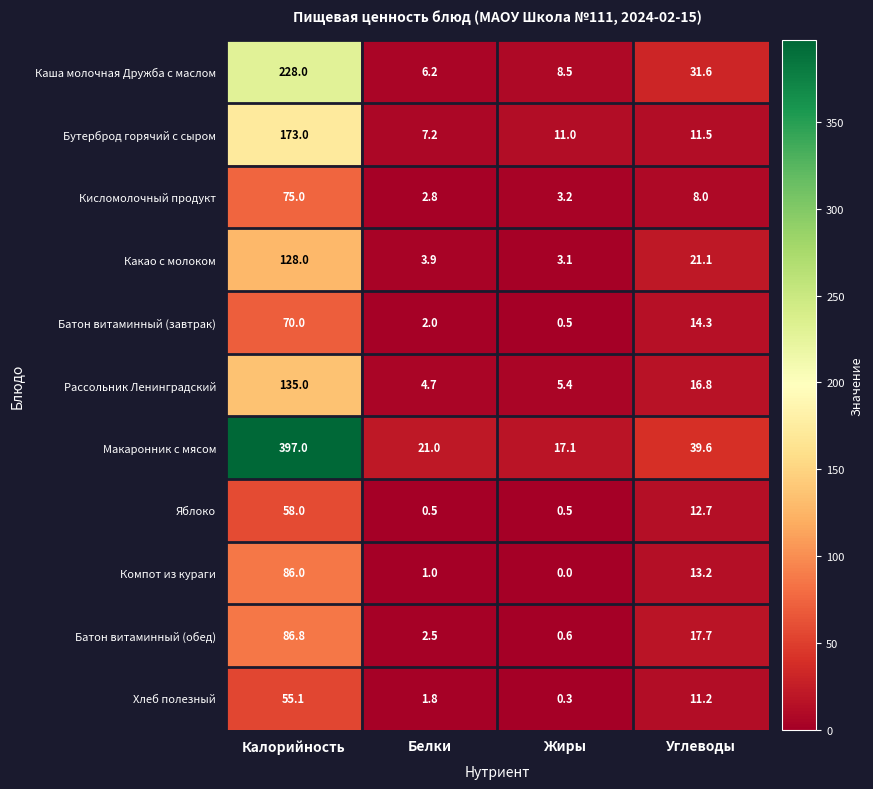

What is the average value of the Яблоко series?

17.9